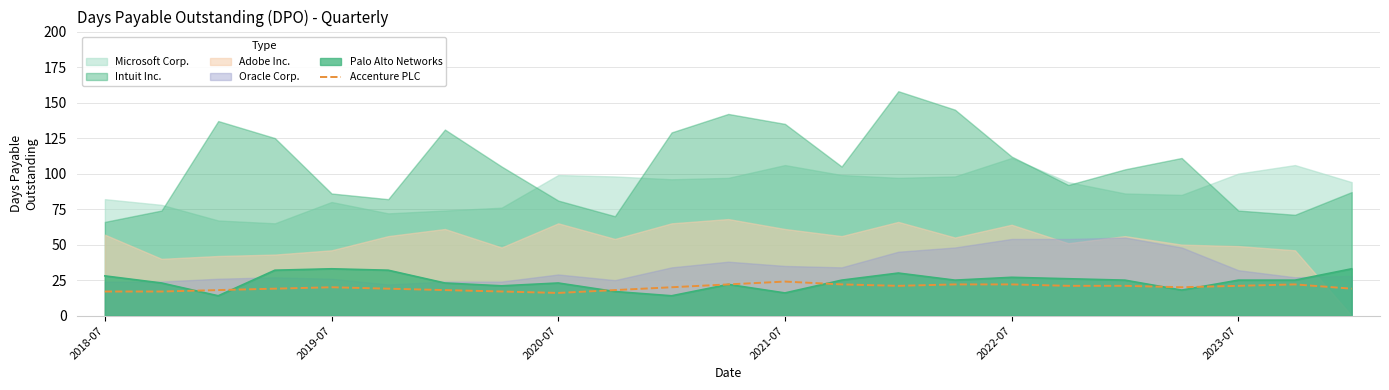

Where does the data first go above 20?

11